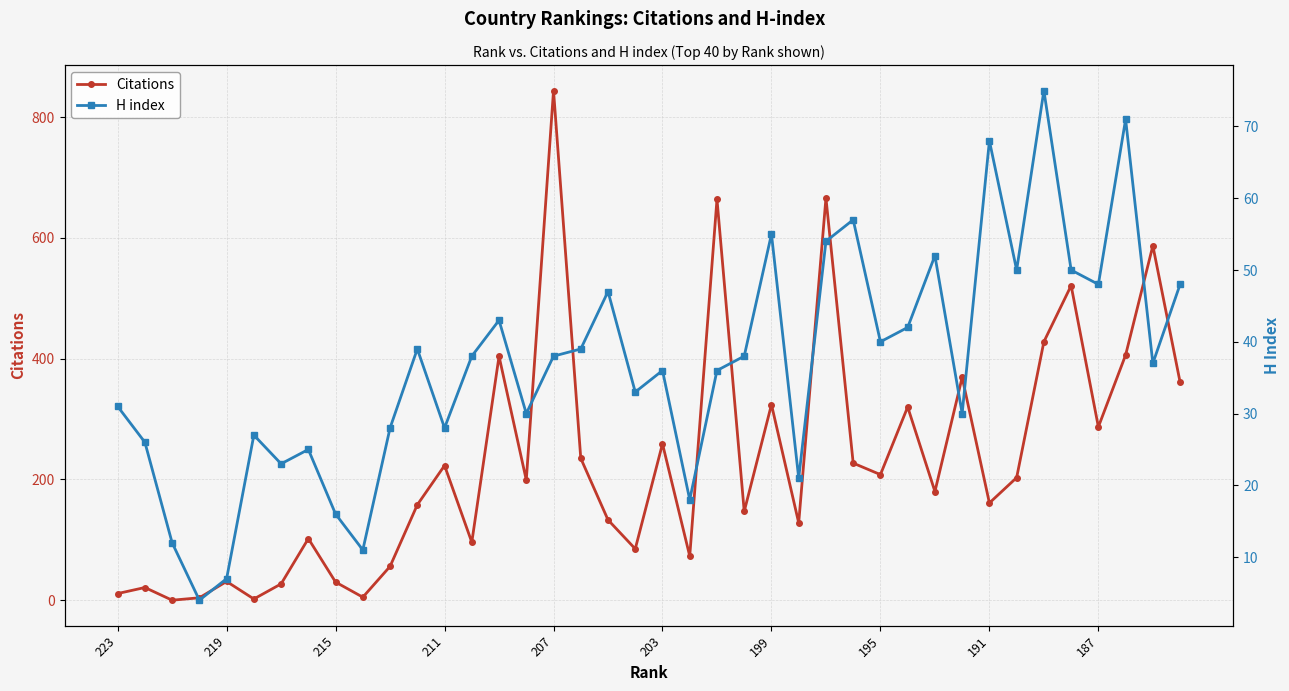

What is the value of the H index point at the 25th from the left?

55